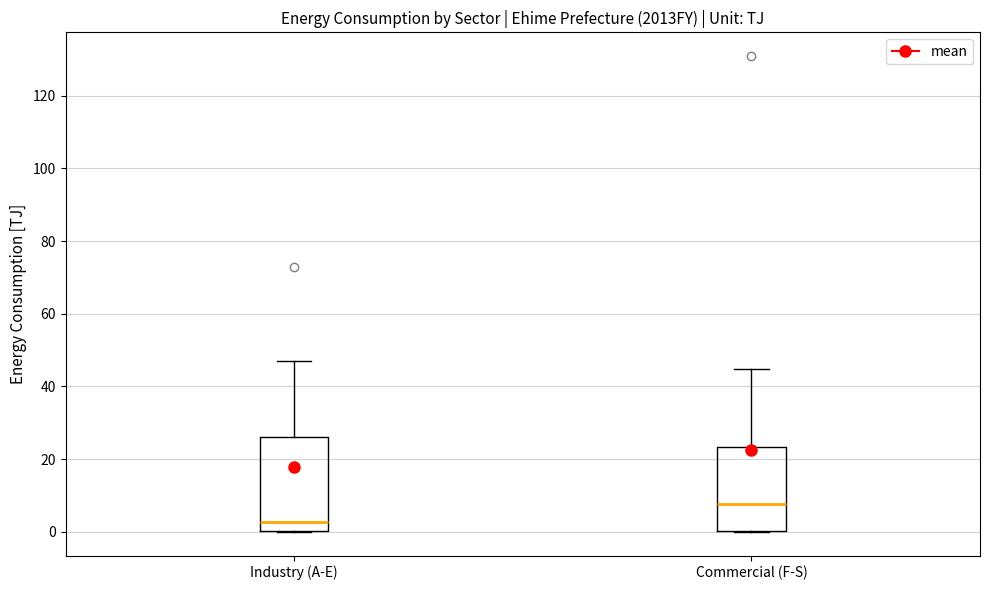

Reading left to right, read every box against the y-axis: the position of its median line, the range the box covers, and the ends of its whiskers. The values are not printed on the chart, so give them approximately, as read against the axis.

Industry (A-E): median 2, box 0 to 26, whiskers 0 to 46
Commercial (F-S): median 8, box 0 to 24, whiskers 0 to 44